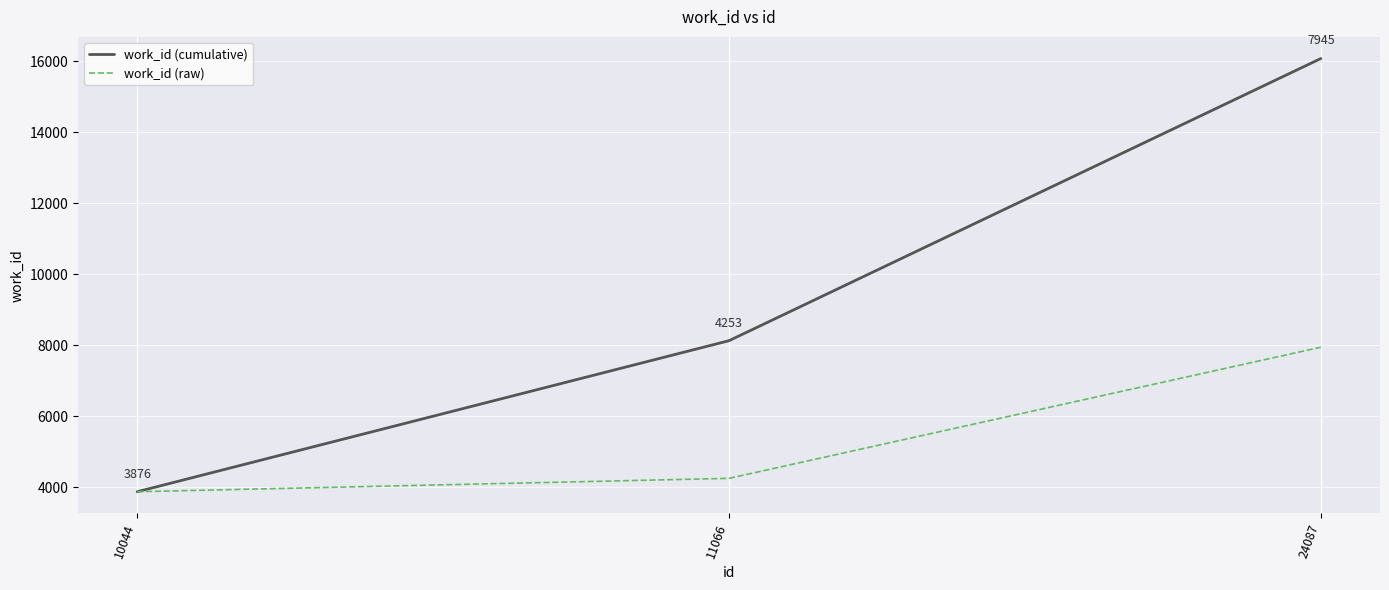

What is the total value across all series at 10044?

7752